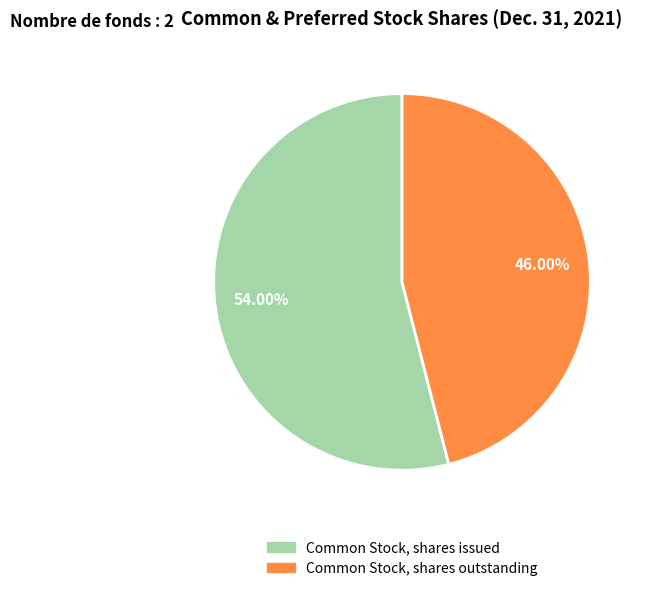

Does any single category account for the majority?

Yes